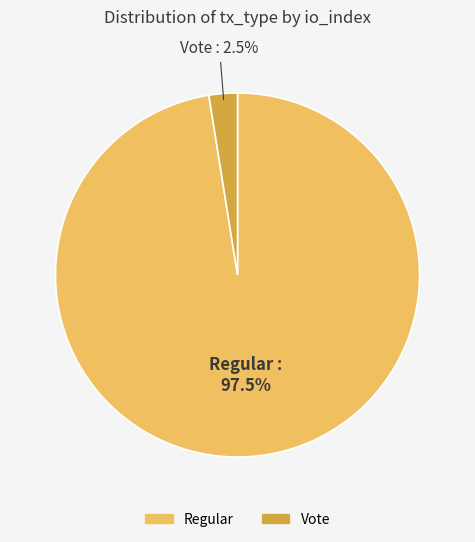

Is there any slice that represents more than half of the pie?

Yes